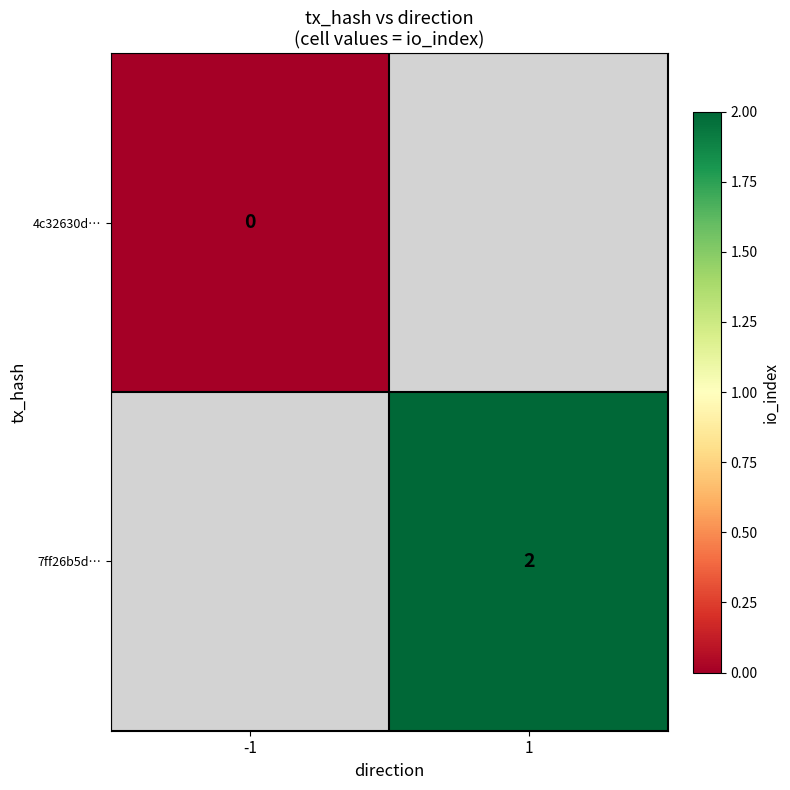

Count the number of categories in the chart.

2